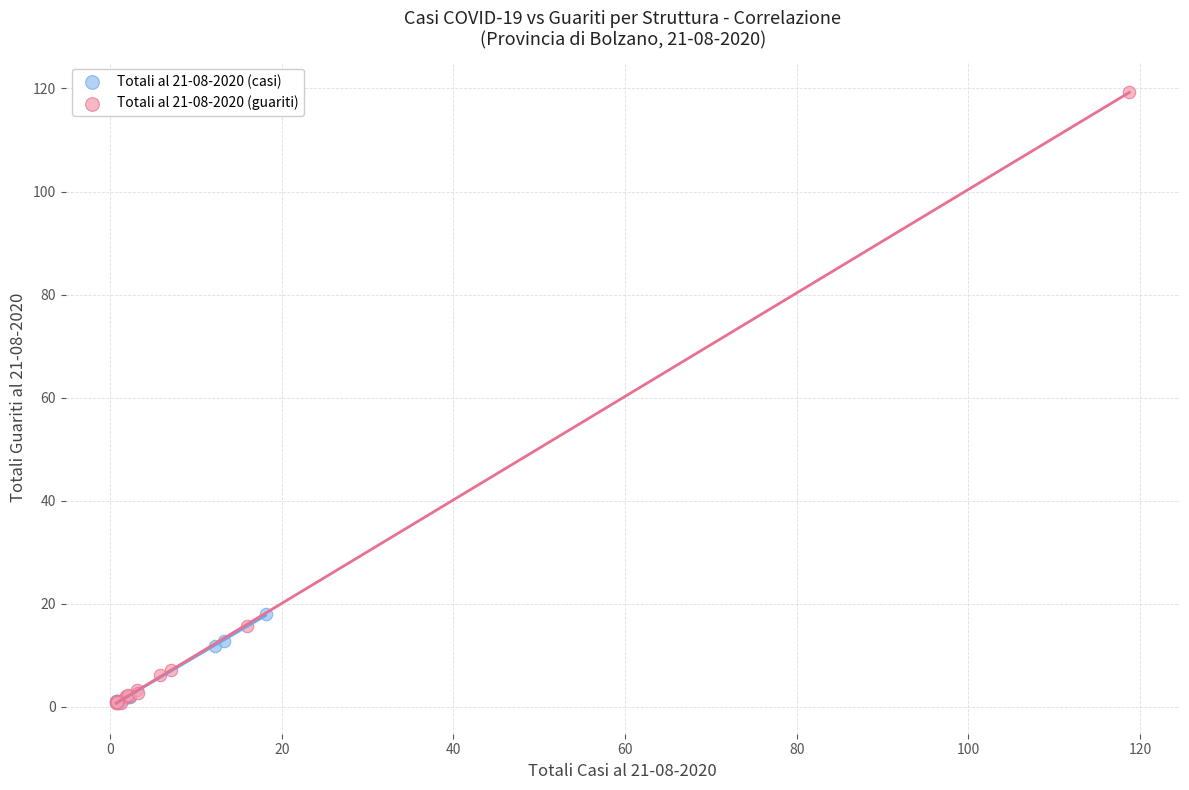

Which series reaches the maximum Y coordinate?

Totali al 21-08-2020 (guariti)